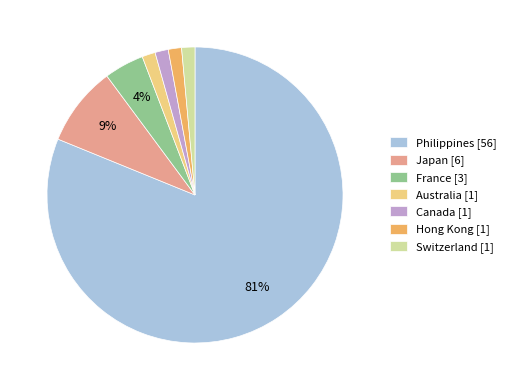

How many slices are in this pie chart?

7